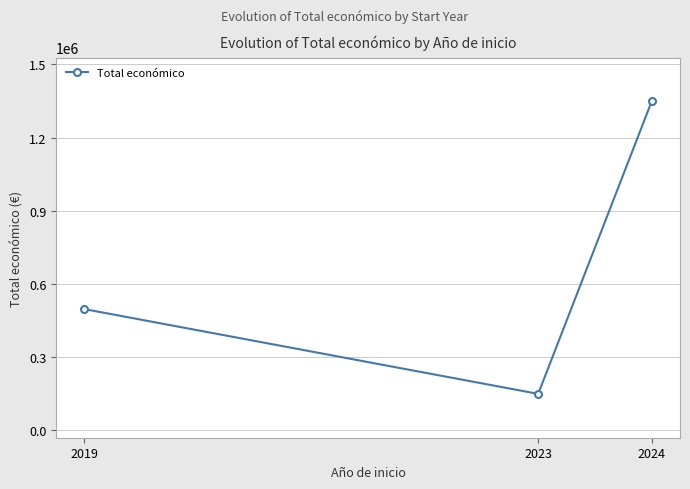

Which label corresponds to the smallest value in the chart?

2023